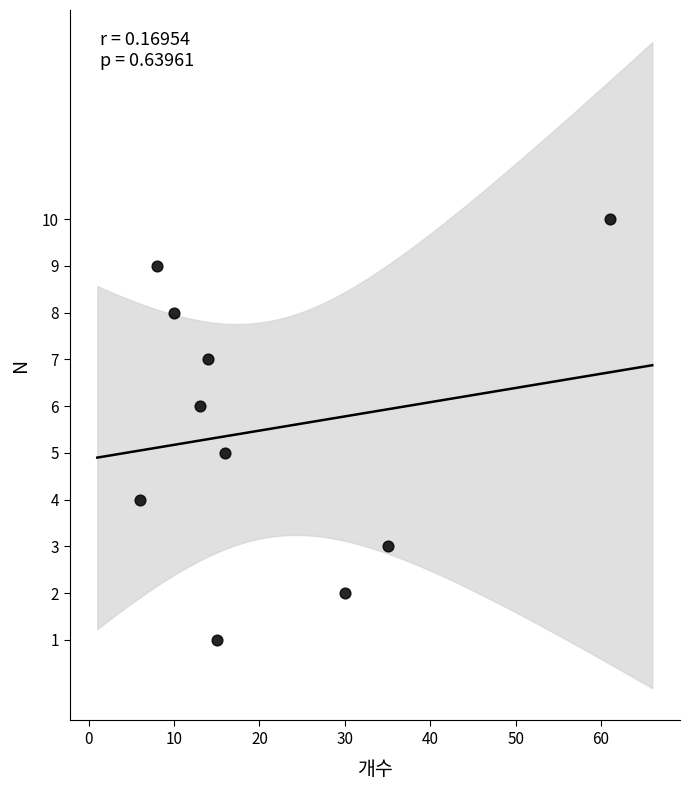

What is the range of Y values (max minus min)?

9